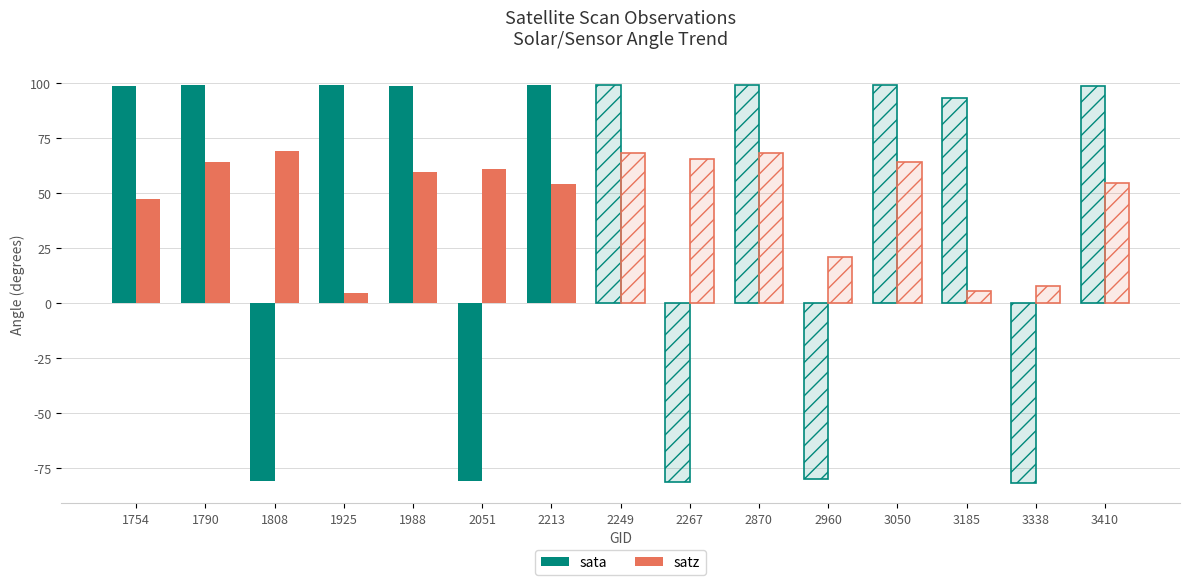

Which category has the highest value across all series?

1790